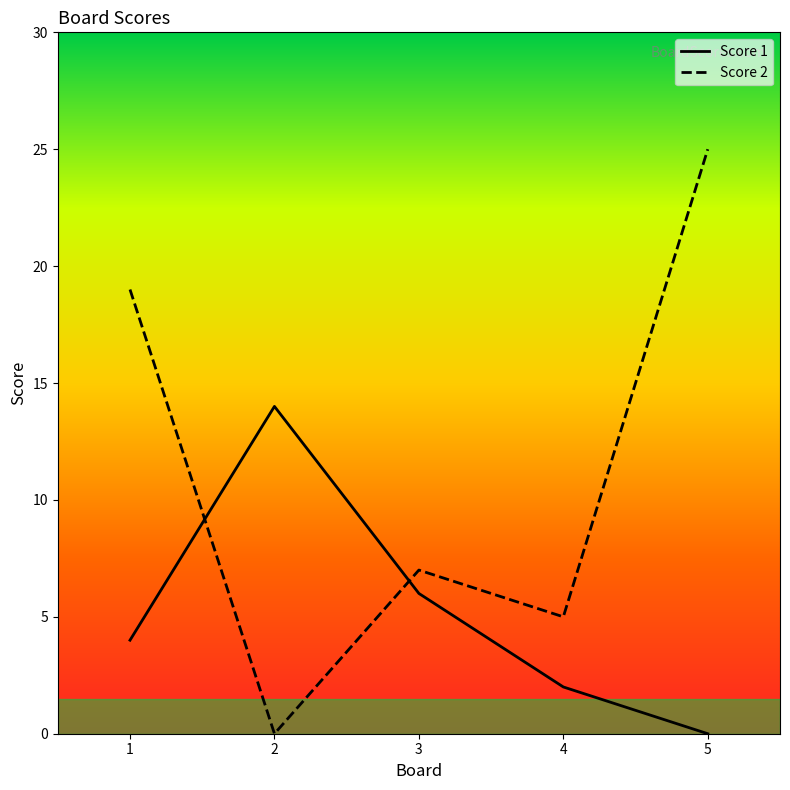

Which series has the largest total across all categories?

Score 2